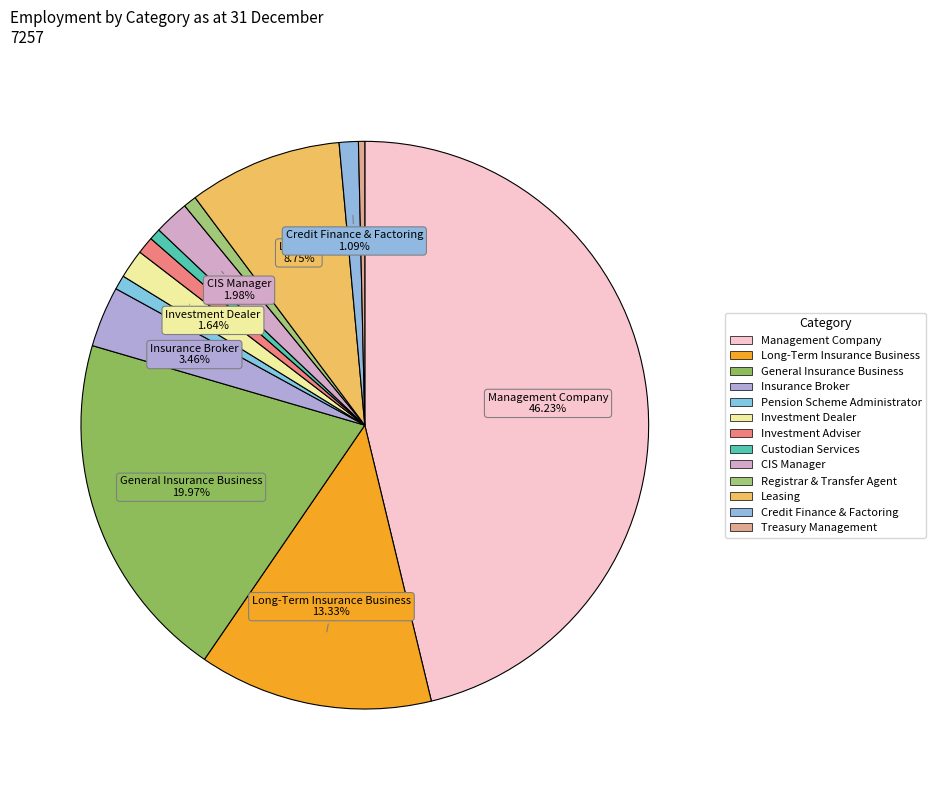

Is it true that Treasury Management is 1% of the pie?

False